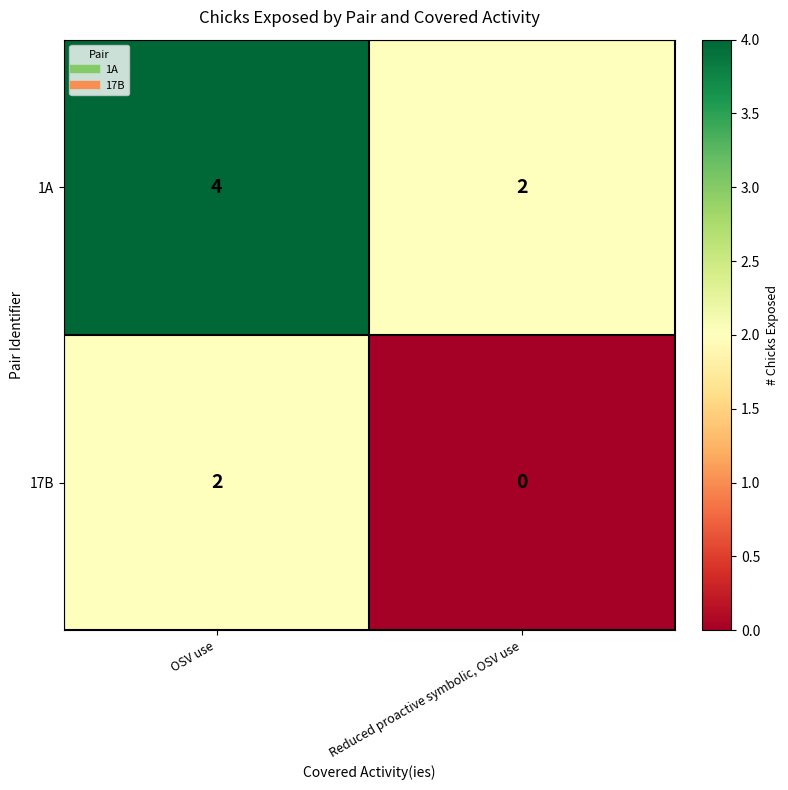

What is the sum of all 1A values?

6